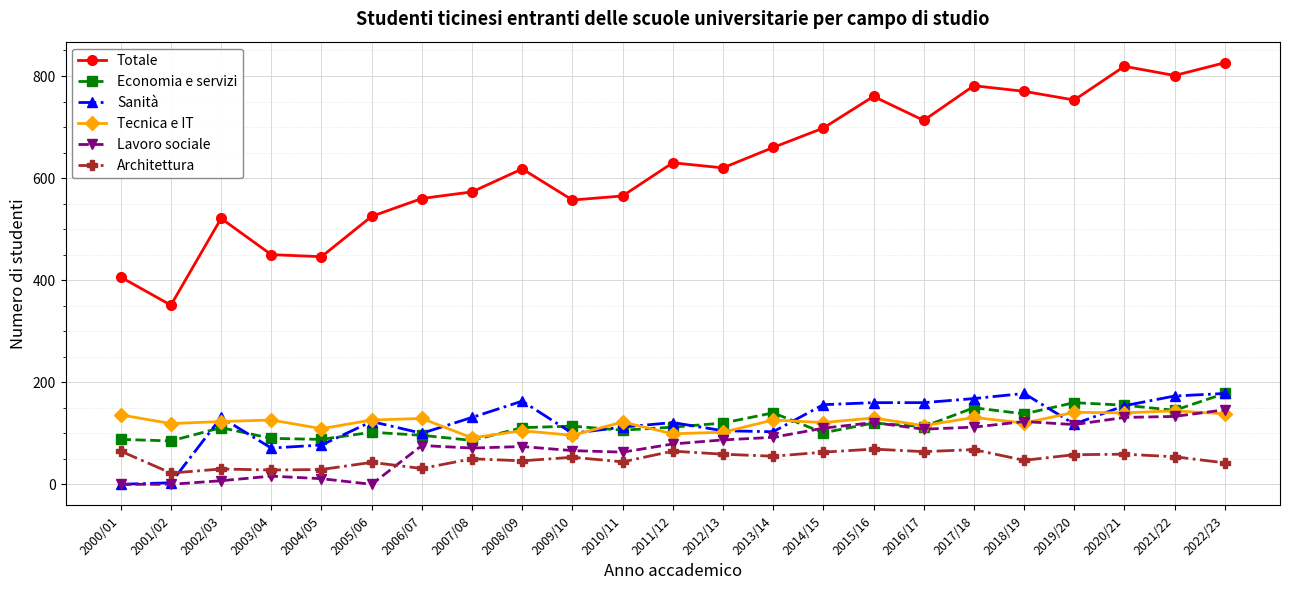

What are all the series names shown in the legend?

Totale, Economia e servizi, Sanità, Tecnica e IT, Lavoro sociale, Architettura